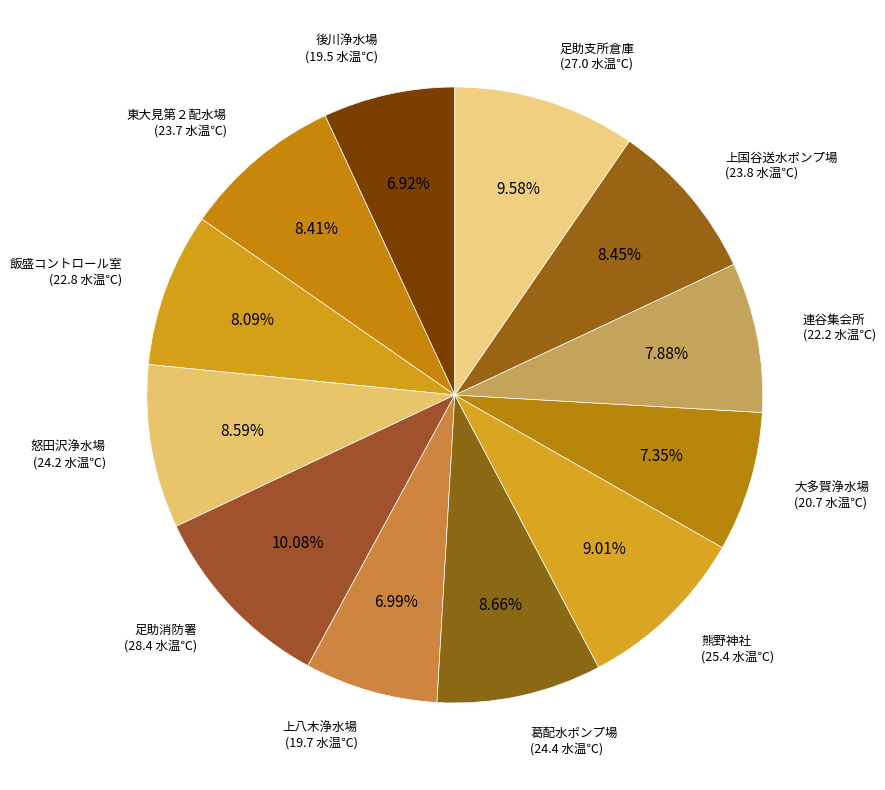

How many slices are in this pie chart?

12